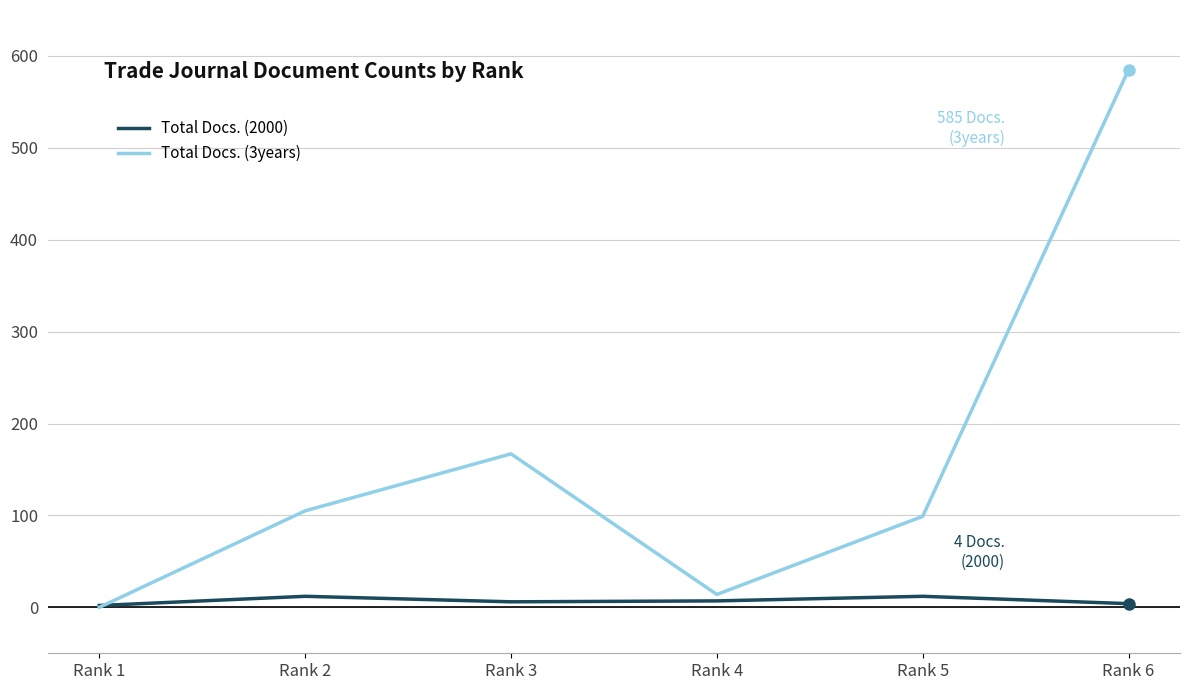

At which category is the sum across all series the highest?

Rank 6